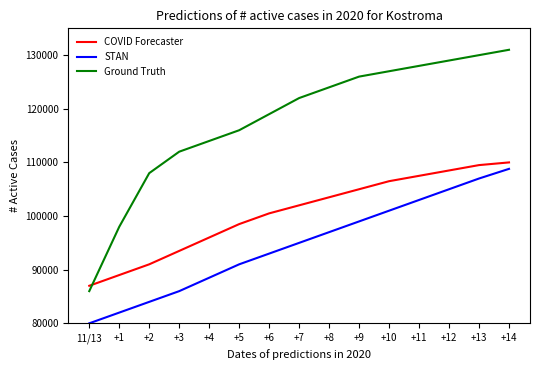

Read the Ground Truth value at +2, to the nearest 100.

108000